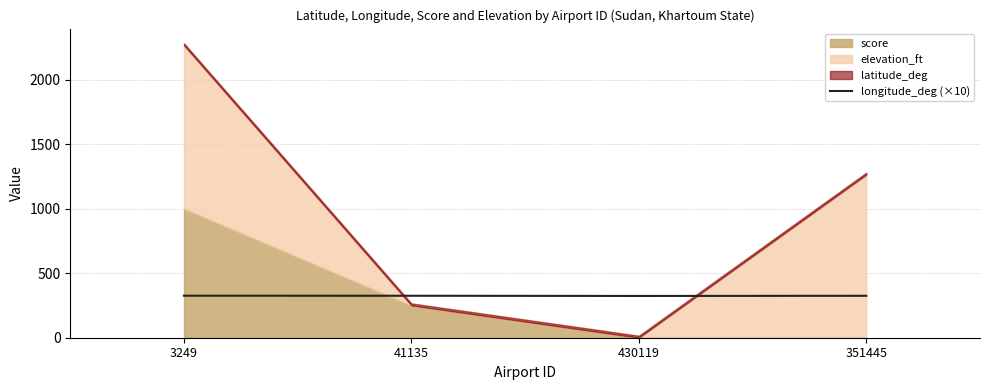

What is the average value?

324.8